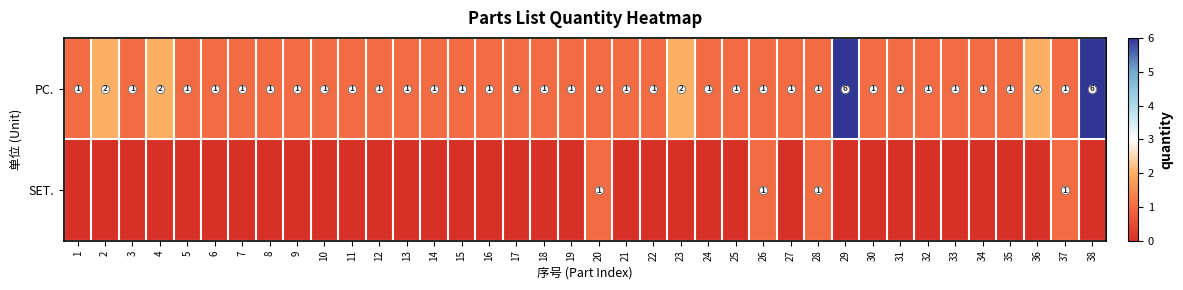

Read the PC. value at 15.

1